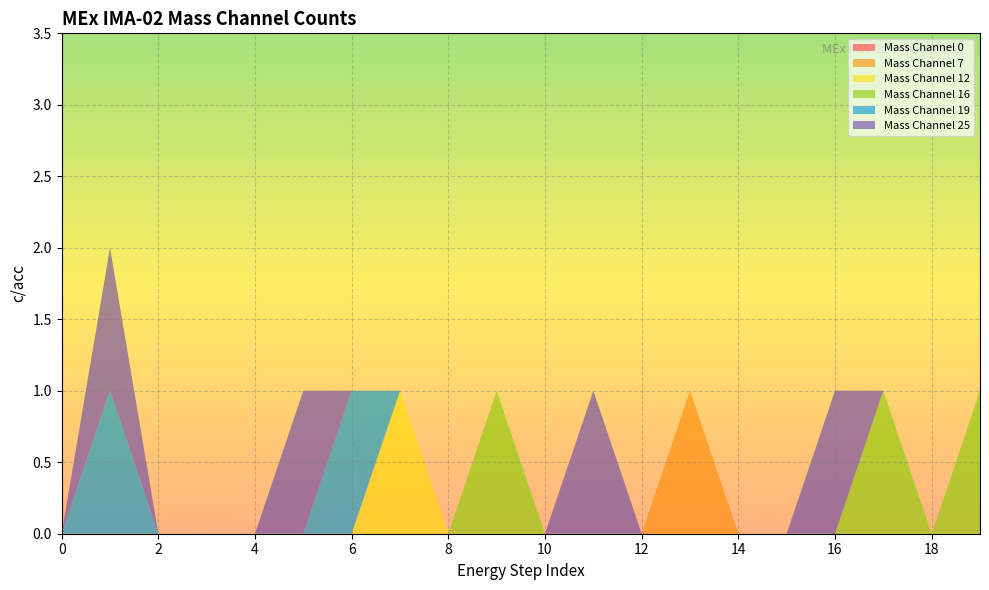

Reading left to right, transcribe all the data shown in this chart.

Mass Channel 0: 0=0	1=0	2=0	3=0	4=0	5=0	6=0	7=0	8=0	9=0	10=0	11=0	12=0	13=0	14=0	15=0	16=0	17=0	18=0	19=0
Mass Channel 7: 0=0	1=0	2=0	3=0	4=0	5=0	6=0	7=0	8=0	9=0	10=0	11=0	12=0	13=1	14=0	15=0	16=0	17=0	18=0	19=0
Mass Channel 12: 0=0	1=0	2=0	3=0	4=0	5=0	6=0	7=1	8=0	9=0	10=0	11=0	12=0	13=0	14=0	15=0	16=0	17=0	18=0	19=0
Mass Channel 16: 0=0	1=0	2=0	3=0	4=0	5=0	6=0	7=0	8=0	9=1	10=0	11=0	12=0	13=0	14=0	15=0	16=0	17=1	18=0	19=1
Mass Channel 19: 0=0	1=1	2=0	3=0	4=0	5=0	6=1	7=0	8=0	9=0	10=0	11=0	12=0	13=0	14=0	15=0	16=0	17=0	18=0	19=0
Mass Channel 25: 0=0	1=1	2=0	3=0	4=0	5=1	6=0	7=0	8=0	9=0	10=0	11=1	12=0	13=0	14=0	15=0	16=1	17=0	18=0	19=0